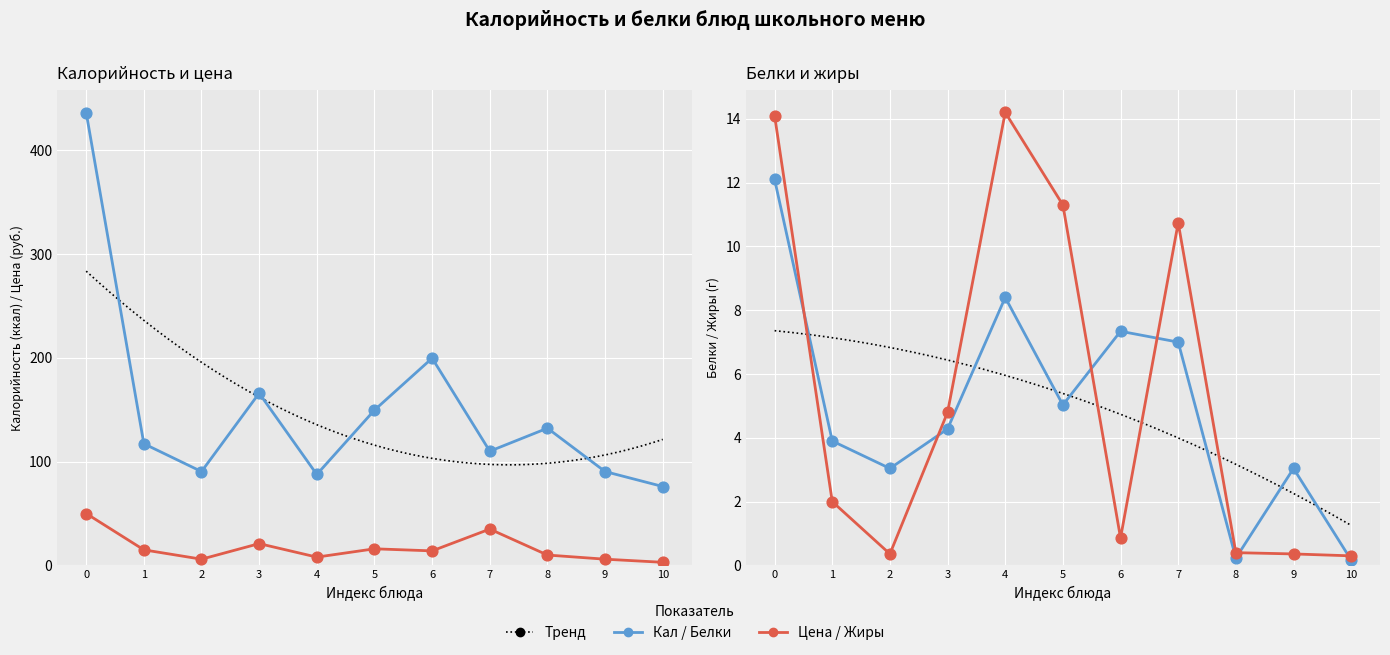

At how many categories does at least one series exceed 320?

1